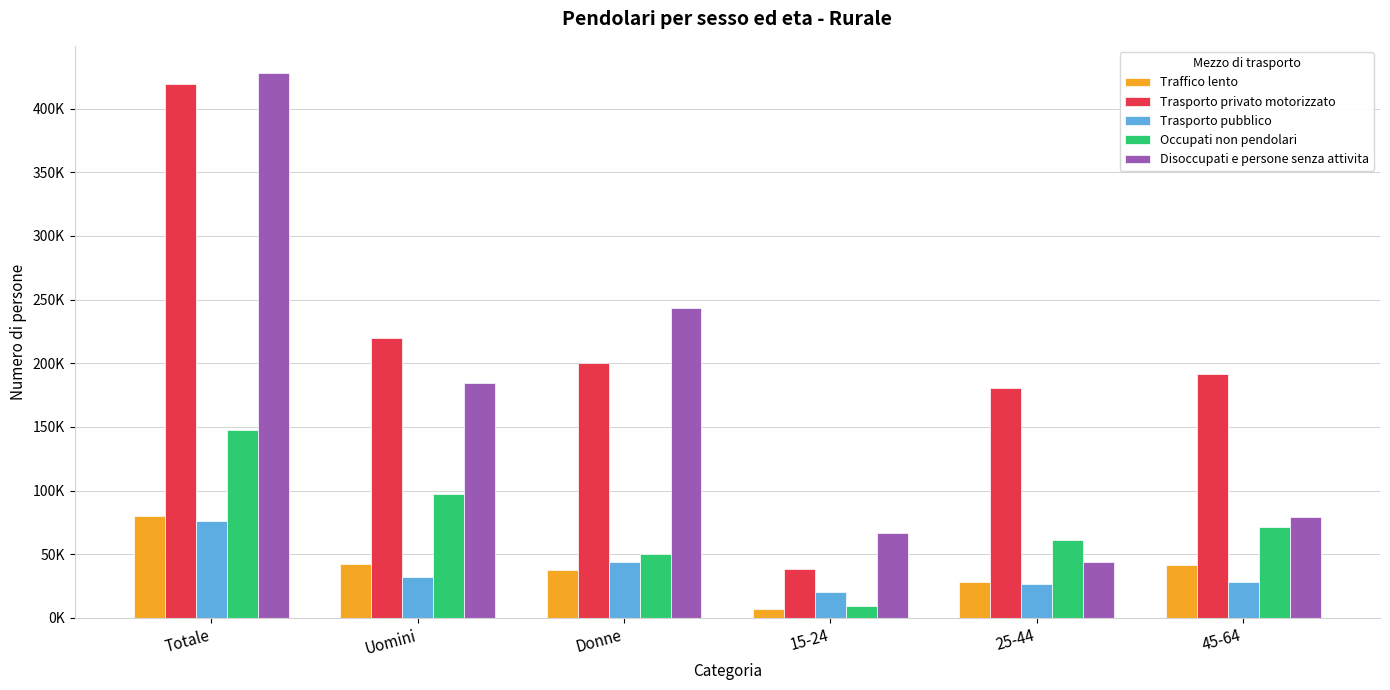

Does the chart contain stacked bars?

No